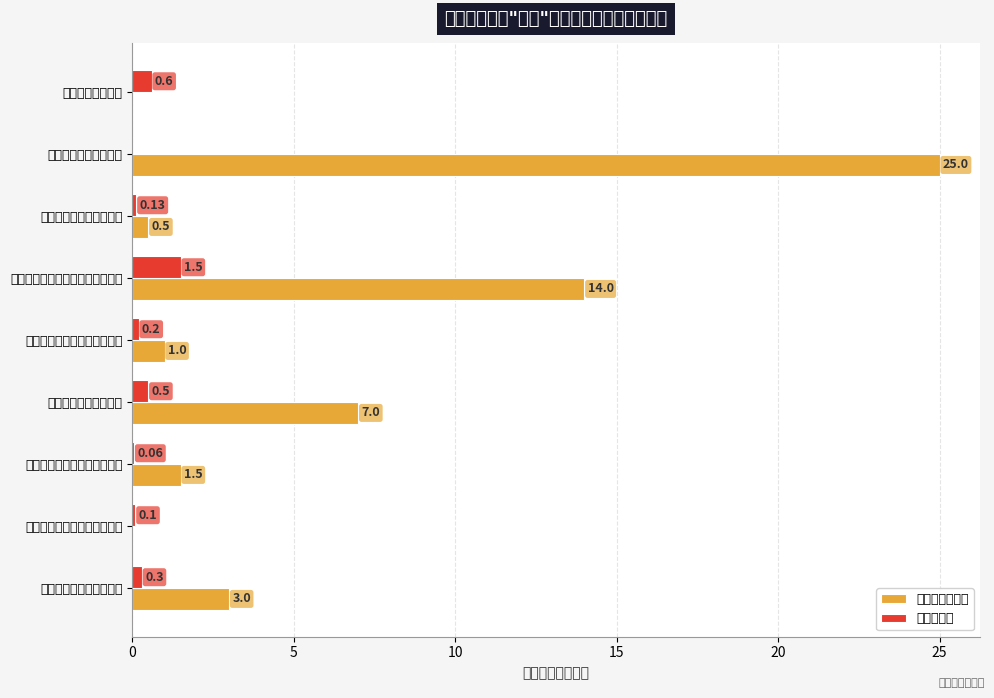

What is the sum of the 公务用车运行费 values at 通江县水上应急救援中心 and 通江县农村公路管理局?

10.0